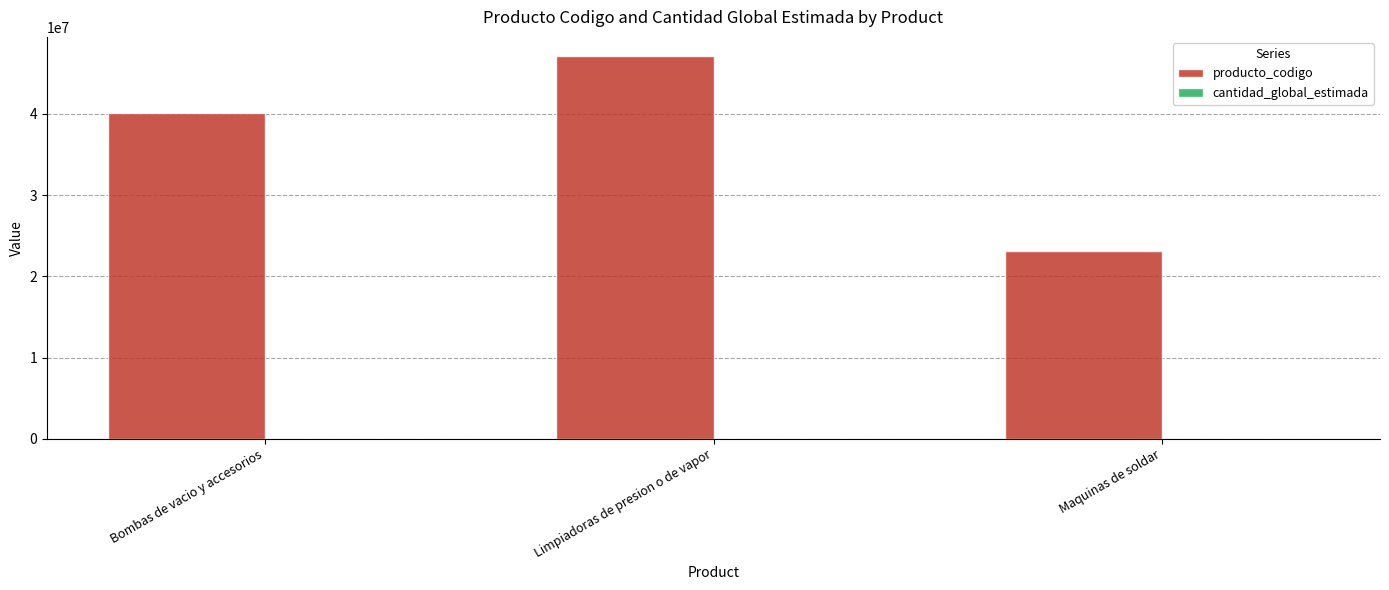

What is the sum of all producto_codigo values?

110444815